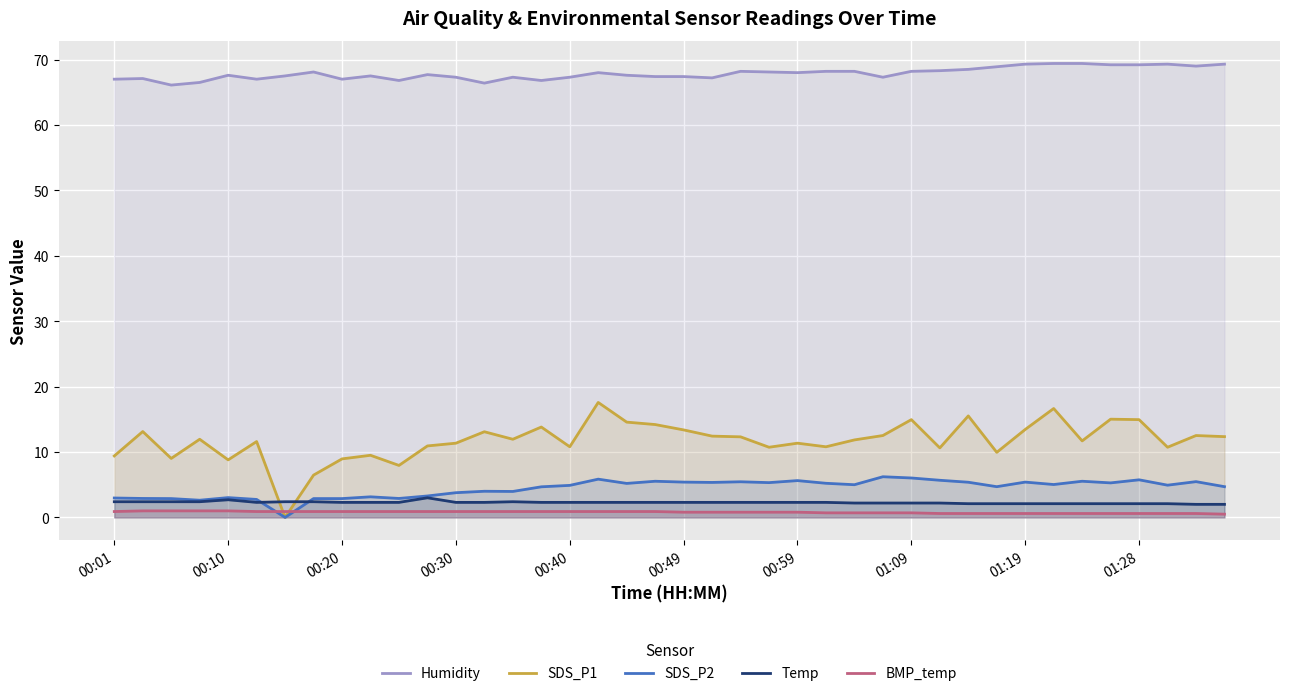

Reading left to right, list all the values displayed in this chart.

Humidity: 67.0	67.1	66.1	66.5	67.6	67.0	67.5	68.1	67.0	67.5	66.8	67.7	67.3	66.4	67.3	66.8	67.3	68.0	67.6	67.4	67.4	67.2	68.2	68.1	68.0	68.2	68.2	67.3	68.2	68.3	68.5	68.9	69.3	69.4	69.4	69.2	69.2	69.3	69.0	69.3
SDS_P1: 9.4	13.1	9.0	11.9	8.8	11.6	0.0	6.5	8.9	9.5	8.0	10.9	11.3	13.1	11.9	13.8	10.8	17.6	14.6	14.2	13.4	12.4	12.3	10.7	11.3	10.8	11.8	12.5	14.9	10.6	15.5	9.9	13.4	16.6	11.7	15.0	14.9	10.7	12.5	12.3
SDS_P2: 3.0	2.9	2.9	2.6	3.0	2.8	0.0	2.9	2.9	3.1	2.9	3.3	3.8	4.0	4.0	4.7	4.9	5.8	5.2	5.5	5.4	5.3	5.5	5.3	5.6	5.2	5.0	6.2	6.0	5.7	5.4	4.7	5.4	5.0	5.5	5.3	5.8	4.9	5.5	4.7
Temp: 2.4	2.4	2.4	2.4	2.7	2.3	2.4	2.4	2.3	2.3	2.3	3.0	2.3	2.3	2.4	2.3	2.3	2.3	2.3	2.3	2.3	2.3	2.3	2.3	2.3	2.3	2.2	2.2	2.2	2.2	2.1	2.1	2.1	2.1	2.1	2.1	2.1	2.1	2.0	2.0
BMP_temp: 0.9	1.0	1.0	1.0	1.0	0.9	0.9	0.9	0.9	0.9	0.9	0.9	0.9	0.9	0.9	0.9	0.9	0.9	0.9	0.9	0.8	0.8	0.8	0.8	0.8	0.7	0.7	0.7	0.7	0.6	0.6	0.6	0.6	0.6	0.6	0.6	0.6	0.6	0.6	0.5